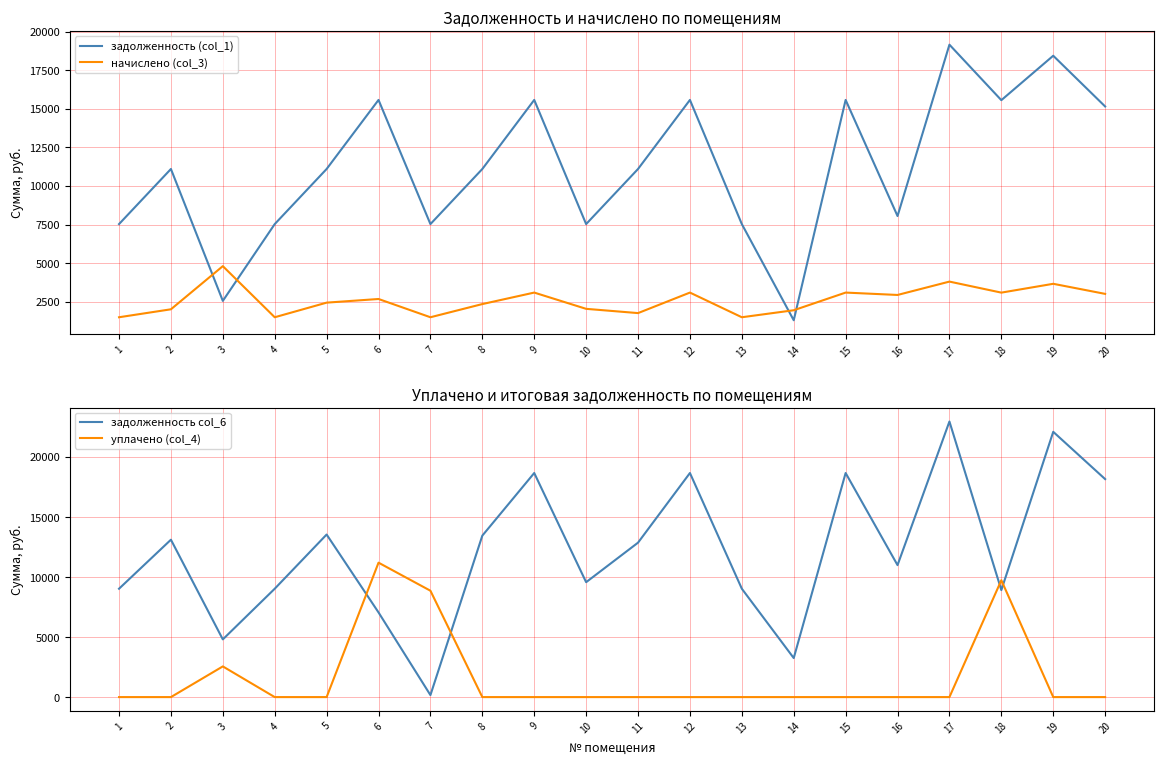

Reading left to right, what are all the values shown in this chart?

задолженность (col_1): 1=7531.9	2=11101.4	3=2556.6	4=7531.9	5=11101.4	6=15574.9	7=7531.9	8=11101.4	9=15574.9	10=7531.9	11=11101.4	12=15574.9	13=7531.9	14=1301.7	15=15574.9	16=8053.7	17=19154.9	18=15559.7	19=18438.2	20=15151.2
начислено (col_3): 1=1496.7	2=2012.1	3=4807.2	4=1496.7	5=2443.1	6=2679.4	7=1496.7	8=2350.7	9=3095.0	10=2041.6	11=1765.9	12=3095.0	13=1496.7	14=1950.6	15=3095.0	16=2940.9	17=3806.4	18=3091.9	19=3664.0	20=3010.8
задолженность col_6: 1=9028.6	2=13113.5	3=4807.2	4=9028.6	5=13544.5	6=7054.3	7=166.3	8=13452.2	9=18669.9	10=9573.5	11=12867.3	12=18669.9	13=9028.6	14=3252.3	15=18669.9	16=10994.6	17=22961.2	18=8913.9	19=22102.2	20=18162.0
уплачено (col_4): 1=0.0	2=0.0	3=2556.6	4=0.0	5=0.0	6=11200.0	7=8862.3	8=0.0	9=0.0	10=0.0	11=0.0	12=0.0	13=0.0	14=0.0	15=0.0	16=0.0	17=0.0	18=9737.7	19=0.0	20=0.0